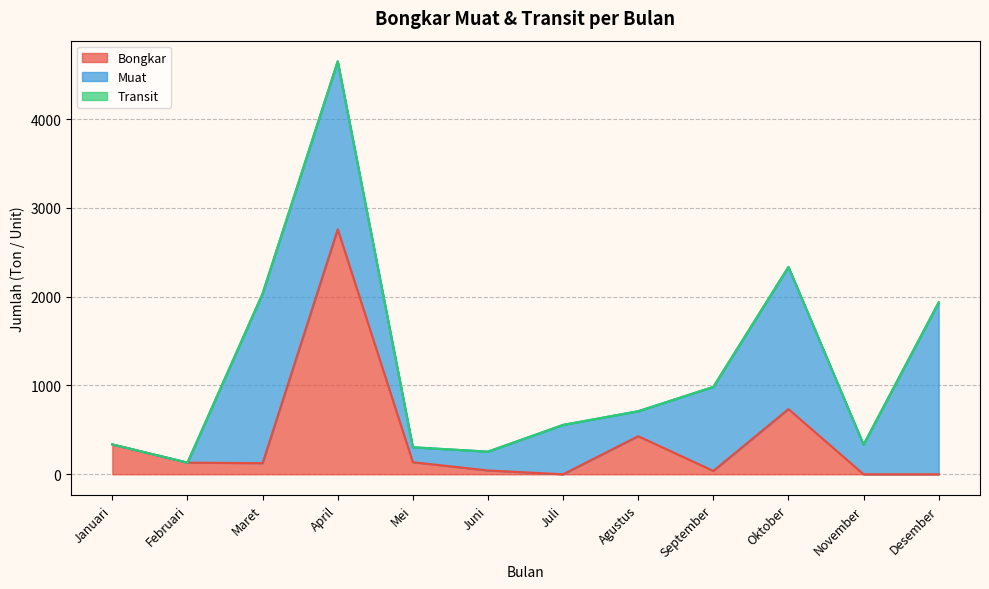

True or false: Transit has more than 0 interior local peaks.

False